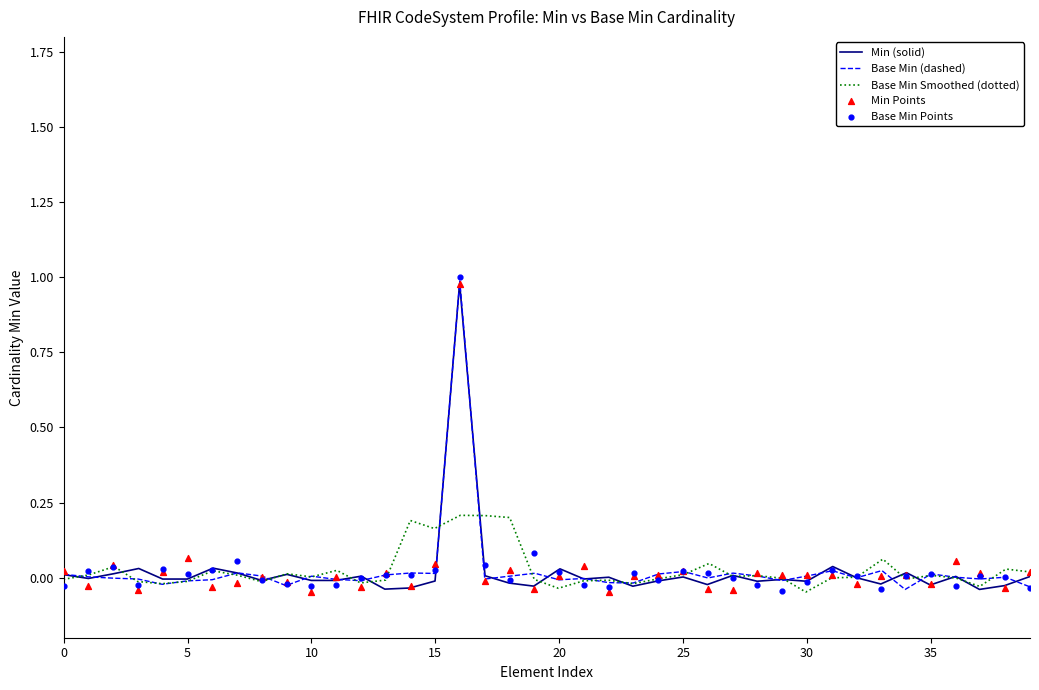

Which series has the largest Y range (max minus min)?

Base Min Points